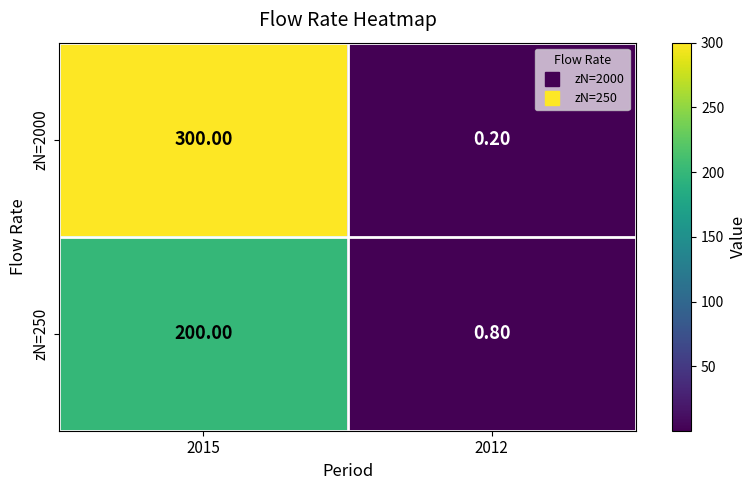

How many data points does each series have?

2